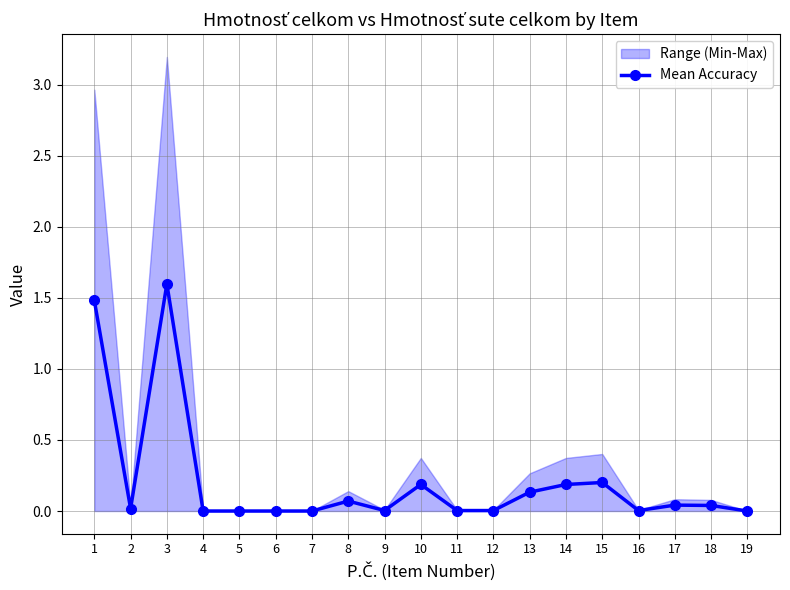

How many lines are shown in the chart?

1